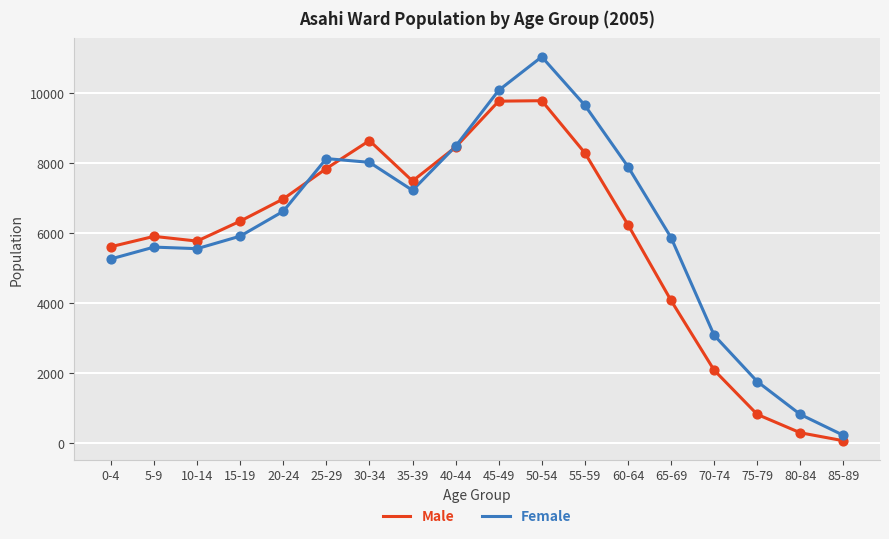

What are all the series names shown in the legend?

Male, Female